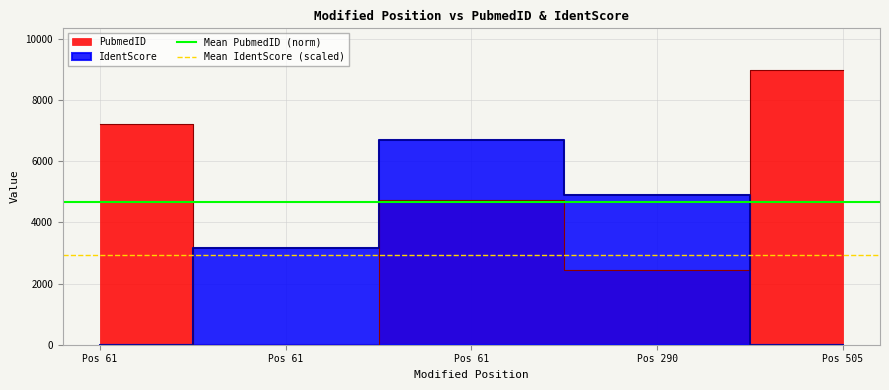

Which has a higher value, Pos 61 or Pos 61?

Pos 61